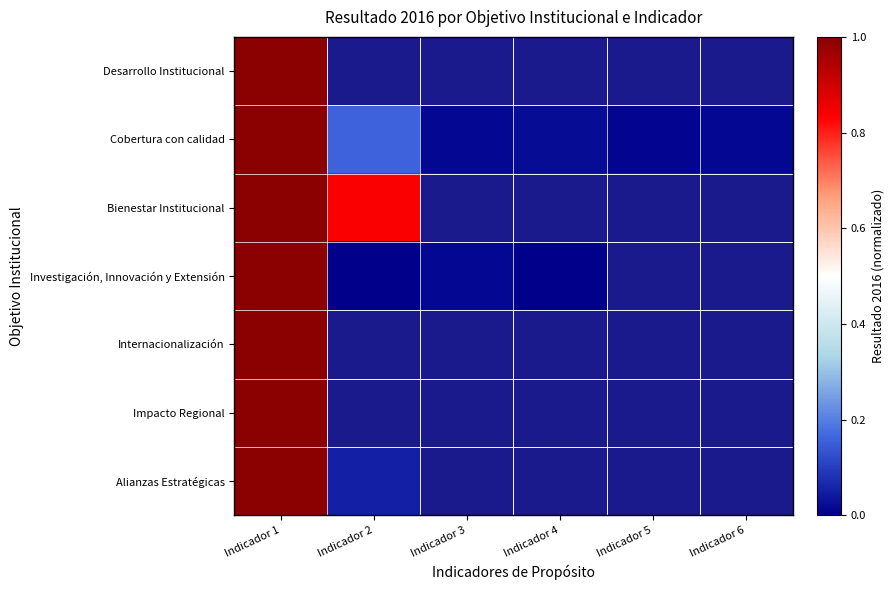

At which category is the sum across all series the highest?

Indicador 1